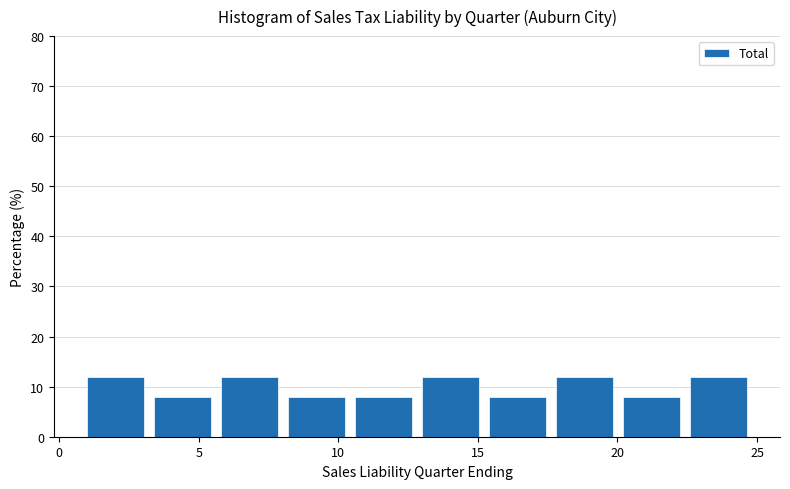

Reading left to right, list every bar in this chart as the range it spans on the x-axis followed by its height. Neither the bar edges nor the heights are printed on the chart, so give them approximately, as read against the axes.

1.0 to 3.4: 12
3.4 to 5.8: 8
5.8 to 8.2: 12
8.2 to 10.6: 8
10.6 to 13.0: 8
13.0 to 15.4: 12
15.4 to 17.8: 8
17.8 to 20.2: 12
20.2 to 22.6: 8
22.6 to 25.0: 12